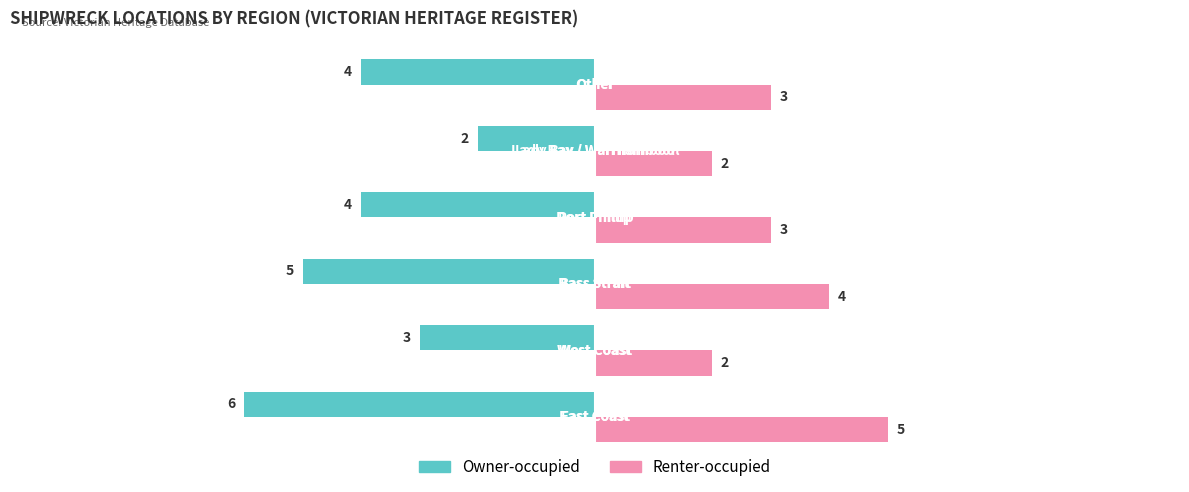

Rank the series by their maximum value, from highest to lowest.

Renter-occupied, Owner-occupied